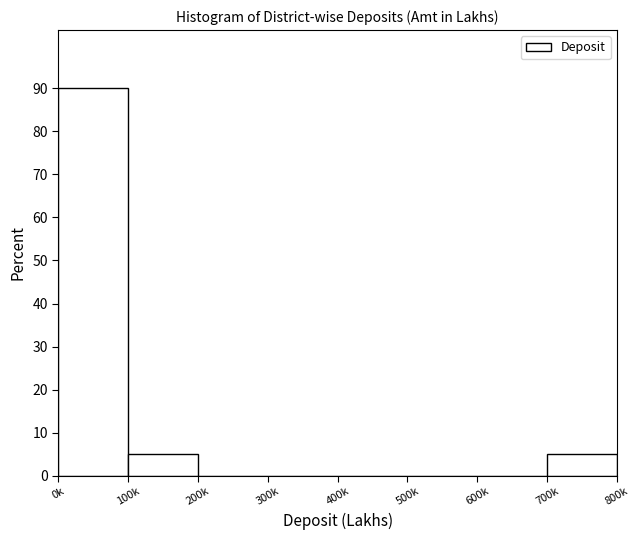

Reading left to right, what are all the values shown in this chart?

0k=90	100k=5	200k=0	300k=0	400k=0	500k=0	600k=0	700k=5